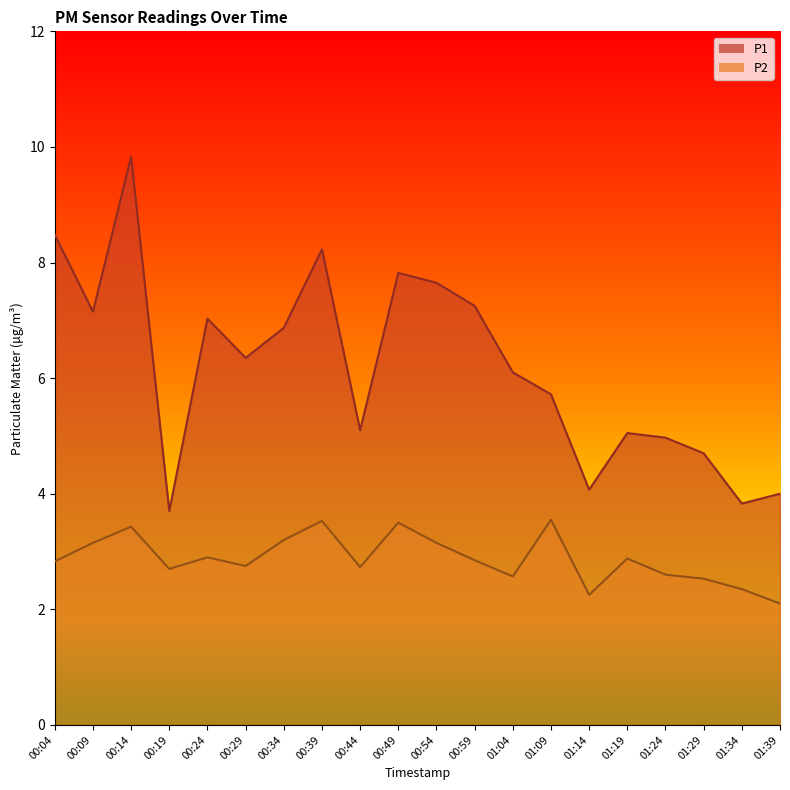

Reading left to right, what are all the values shown in this chart?

P1: 00:04=8.5	00:09=7.2	00:14=9.8	00:19=3.7	00:24=7.0	00:29=6.3	00:34=6.9	00:39=8.2	00:44=5.1	00:49=7.8	00:54=7.7	00:59=7.2	01:04=6.1	01:09=5.7	01:14=4.1	01:19=5.0	01:24=5.0	01:29=4.7	01:34=3.8	01:39=4.0
P2: 00:04=2.8	00:09=3.1	00:14=3.4	00:19=2.7	00:24=2.9	00:29=2.8	00:34=3.2	00:39=3.5	00:44=2.7	00:49=3.5	00:54=3.1	00:59=2.9	01:04=2.6	01:09=3.5	01:14=2.2	01:19=2.9	01:24=2.6	01:29=2.5	01:34=2.4	01:39=2.1